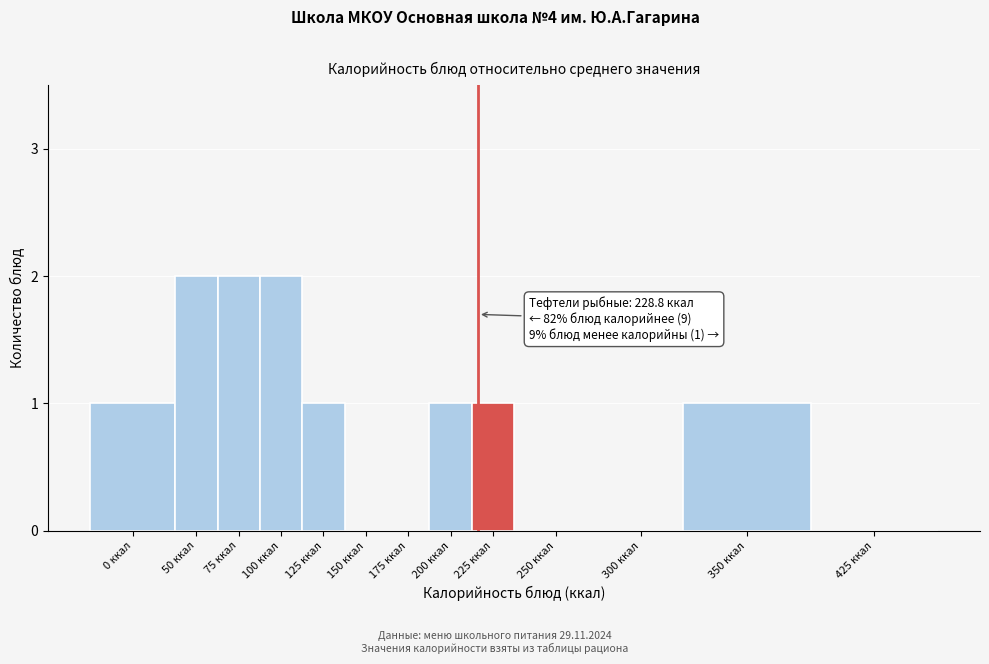

Reading left to right, list all the values displayed in this chart.

0 ккал=1	50 ккал=2	75 ккал=2	100 ккал=2	125 ккал=1	150 ккал=0	175 ккал=0	200 ккал=1	225 ккал=1	250 ккал=0	300 ккал=0	350 ккал=1	425 ккал=0